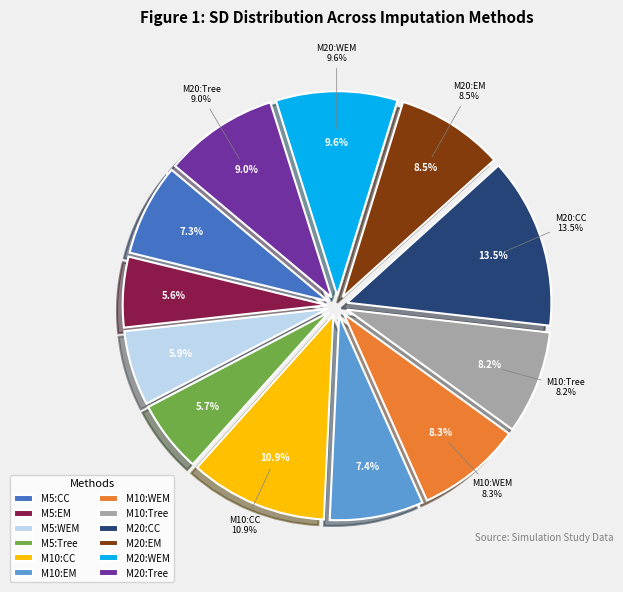

The M=5:Tree imputed data slice represents 6% of the pie. True or false?

True